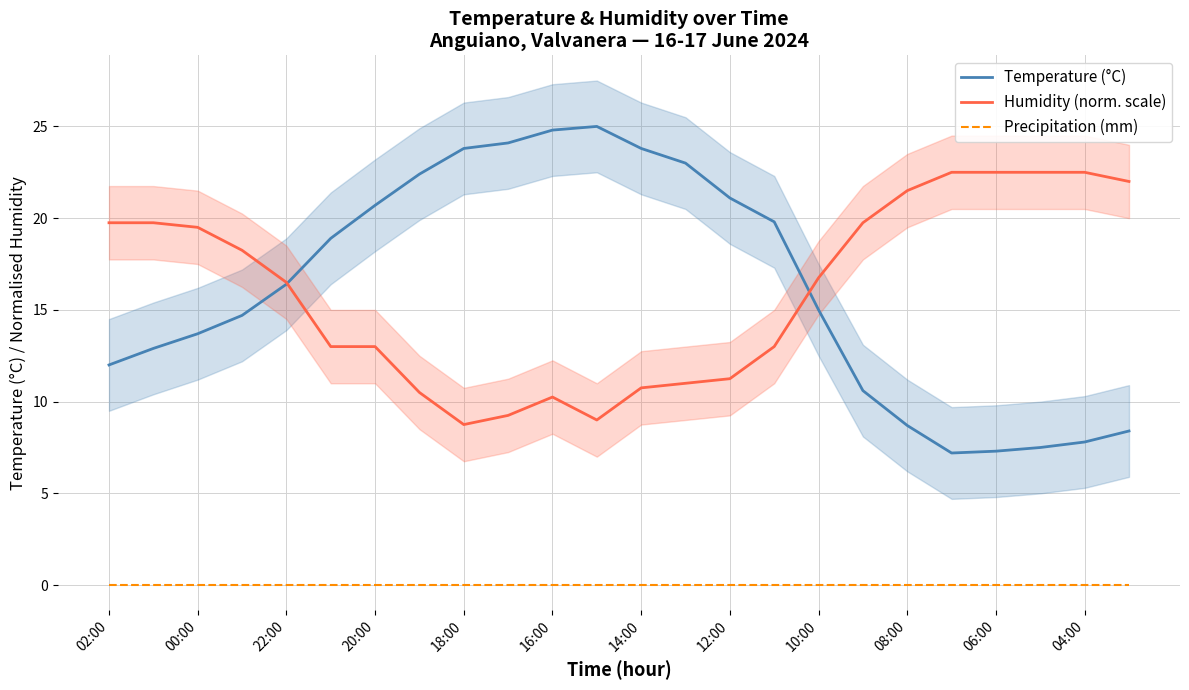

How many values in the Temperature (°C) series are below 16?

12